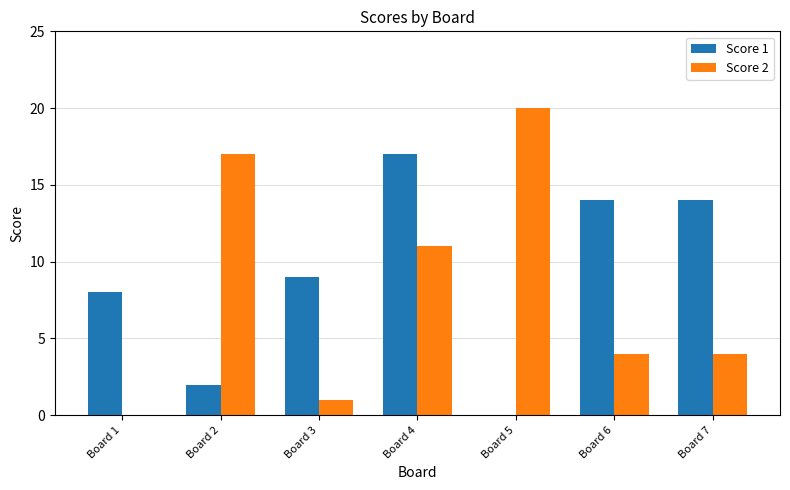

At which label does Score 2 first exceed 4?

Board 2